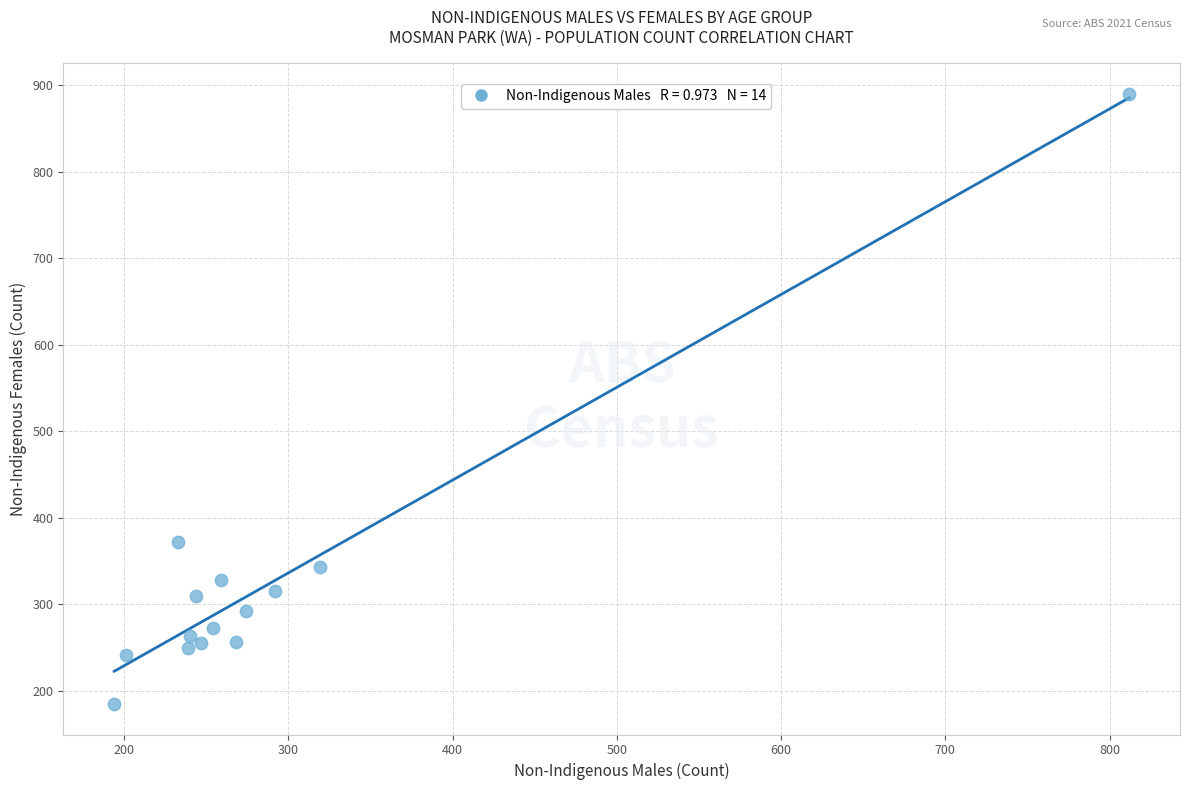

What is the range of X values (max minus min)?

618